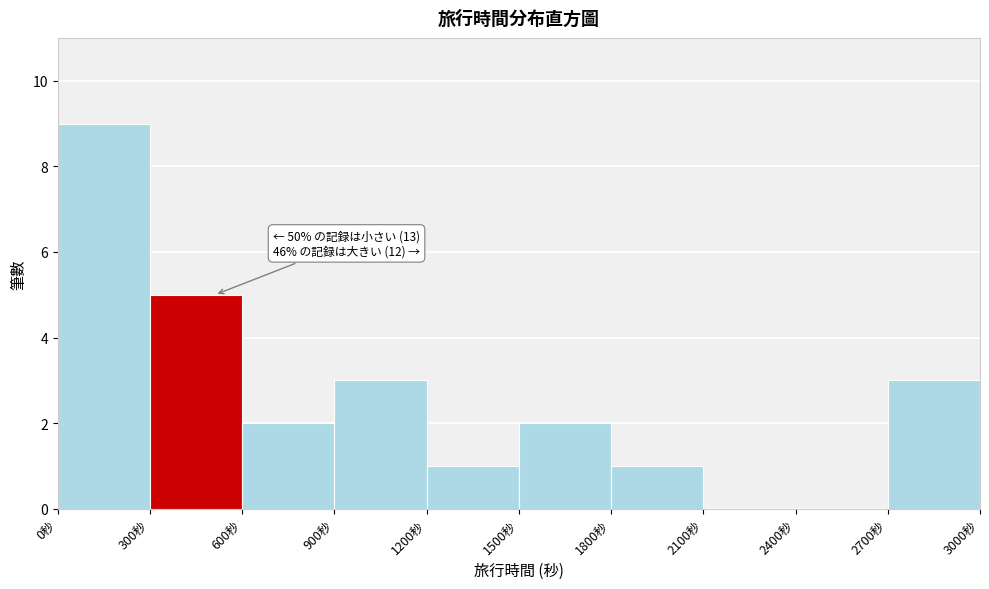

Over which range of the x-axis is the bar tallest?

0 to 300